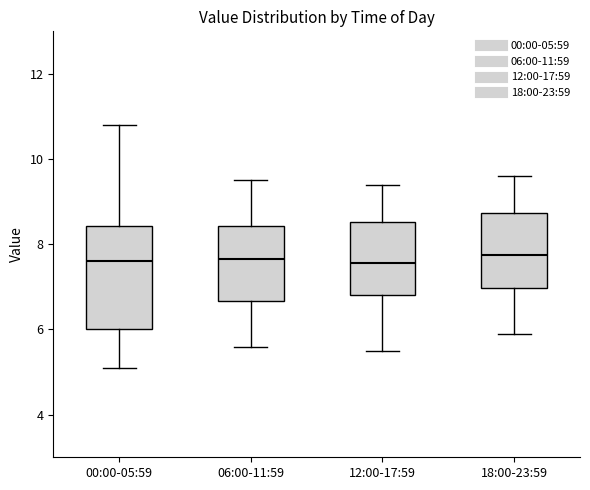

Reading left to right, transcribe this box plot: for each box, give where its median line is, the range the box spans, and where its two whiskers end, as read against the y-axis. The values are not printed on the chart, so give them approximately, as read against the axis.

00:00-05:59: median 7.6, box 6.0 to 8.4, whiskers 5.2 to 10.8
06:00-11:59: median 7.6, box 6.6 to 8.4, whiskers 5.6 to 9.6
12:00-17:59: median 7.6, box 6.8 to 8.6, whiskers 5.6 to 9.4
18:00-23:59: median 7.8, box 7.0 to 8.8, whiskers 6.0 to 9.6